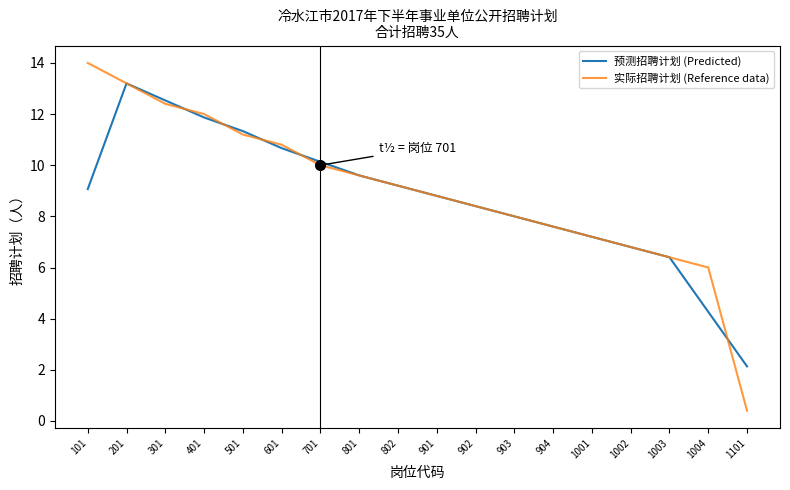

Reading right to left, list all the values displayed in this chart.

预测招聘计划 (Predicted): 1101=2.1	1004=4.3	1003=6.4	1002=6.8	1001=7.2	904=7.6	903=8.0	902=8.4	901=8.8	802=9.2	801=9.6	701=10.1	601=10.7	501=11.3	401=11.9	301=12.5	201=13.2	101=9.1
实际招聘计划 (Reference data): 1101=0.4	1004=6.0	1003=6.4	1002=6.8	1001=7.2	904=7.6	903=8.0	902=8.4	901=8.8	802=9.2	801=9.6	701=10.0	601=10.8	501=11.2	401=12.0	301=12.4	201=13.2	101=14.0